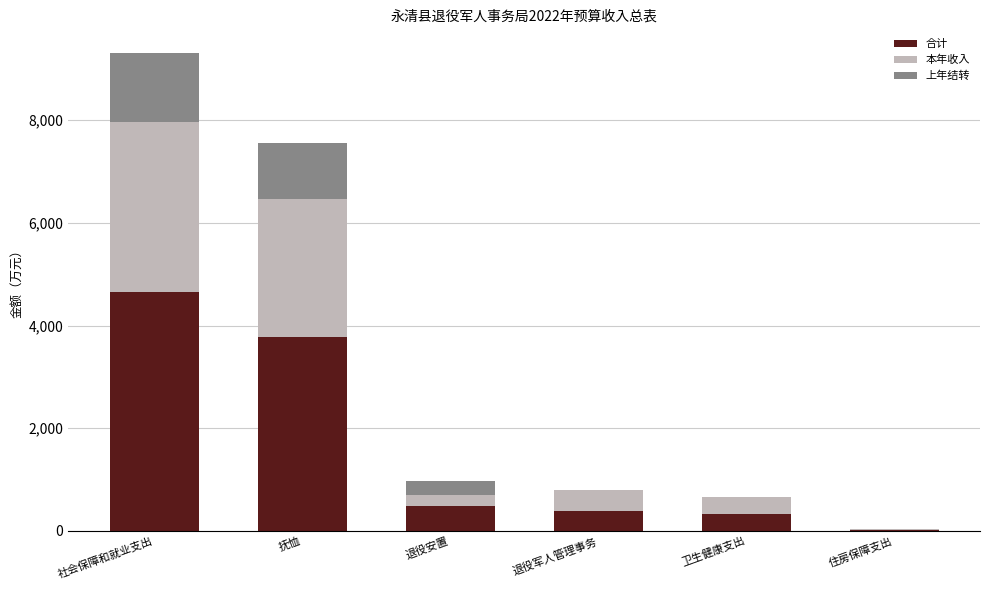

At which category is the sum across all series the highest?

社会保障和就业支出